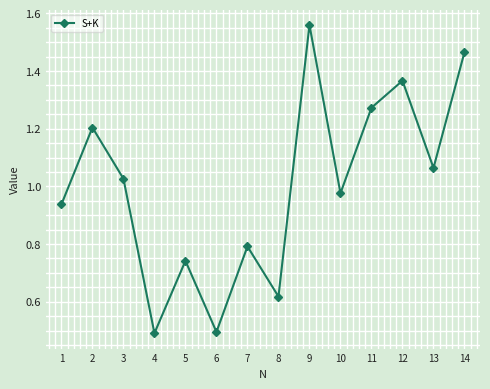

How many data points are above 1?

7